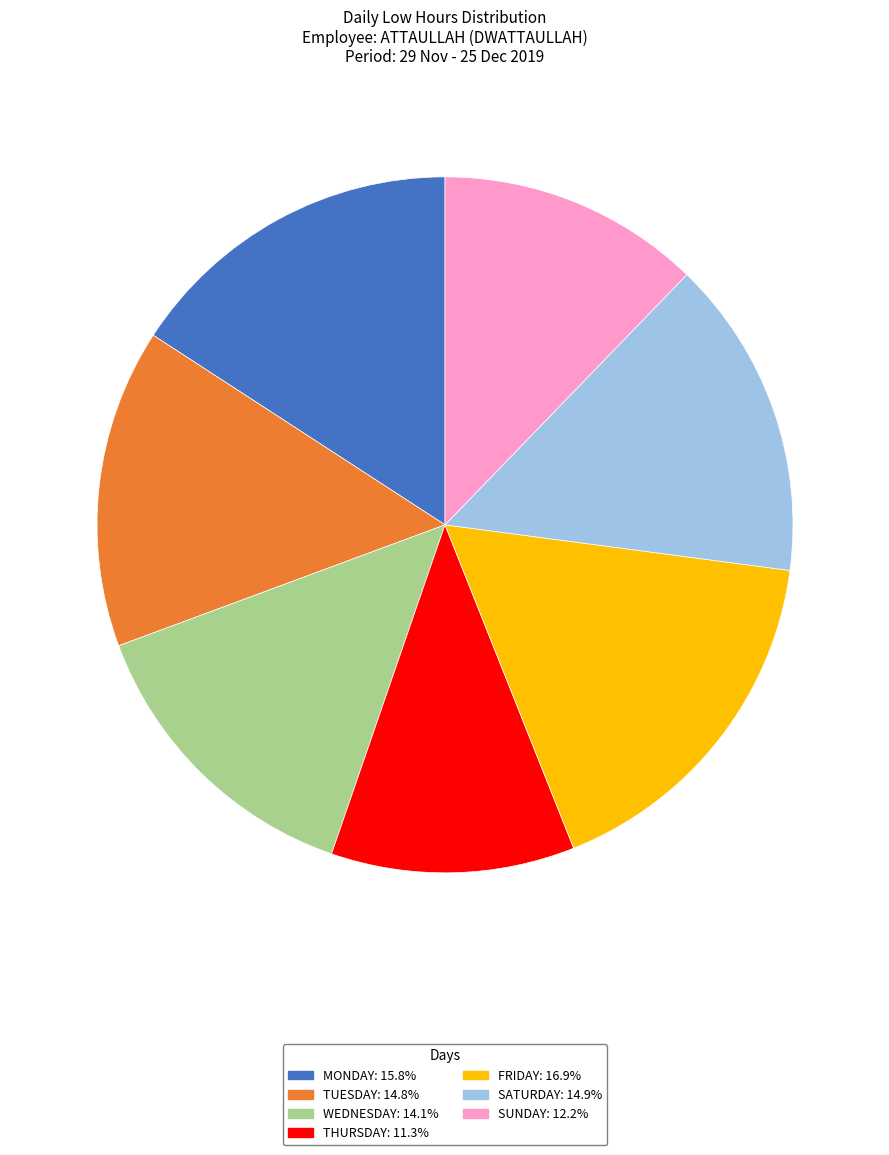

Approximately how many times larger is the value at MONDAY: 15.8% compared to FRIDAY: 16.9%?

0.9